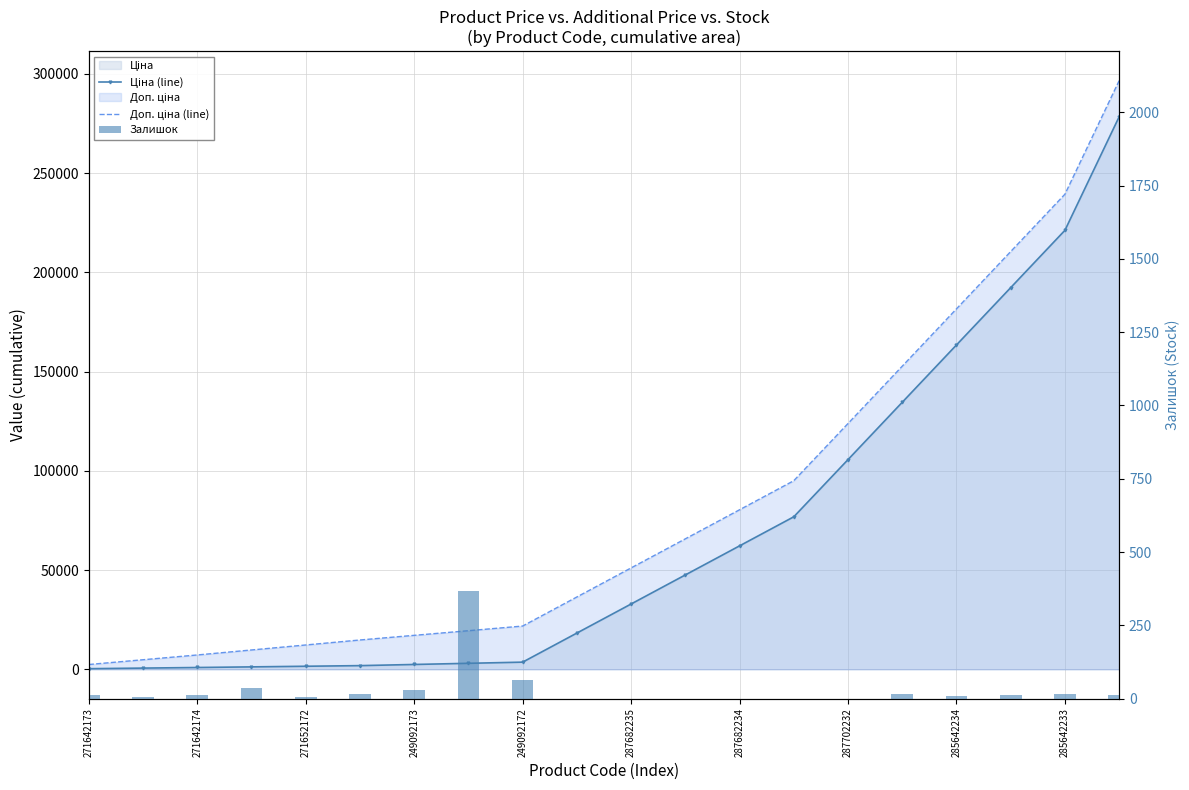

Does the chart contain stacked bars?

No